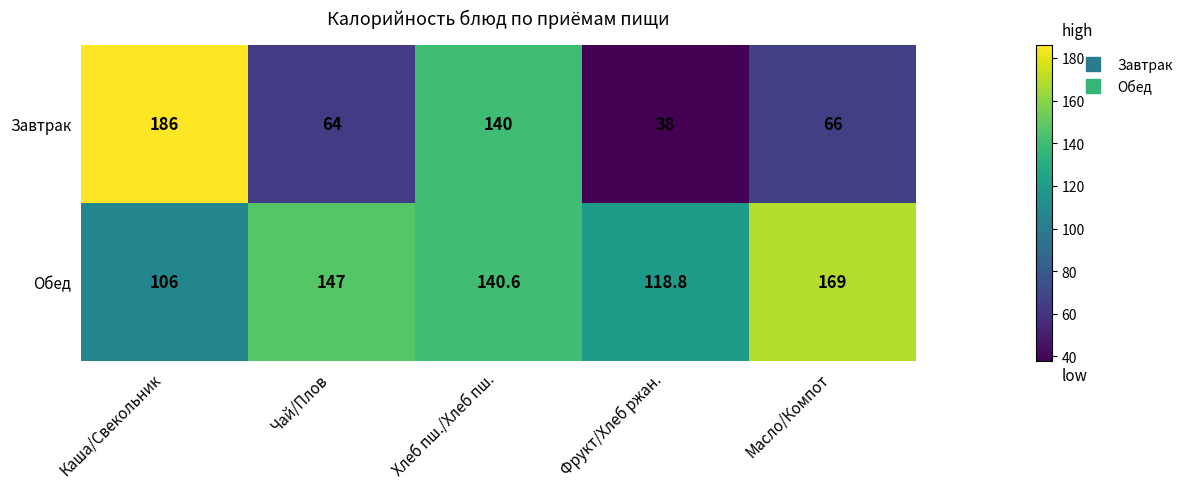

The Завтрак series shows 140.0 at Хлеб пш./Хлеб пш.. True or false?

True